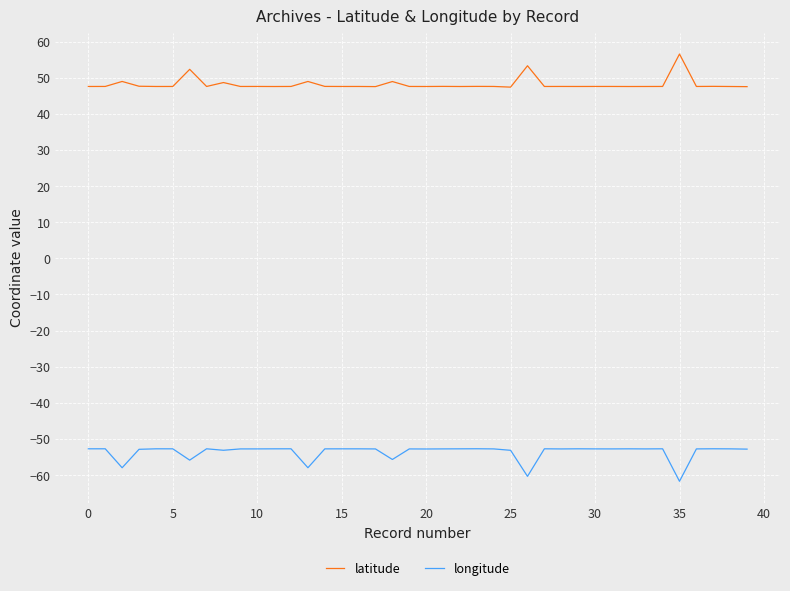

What is the maximum value shown in the chart?

56.5